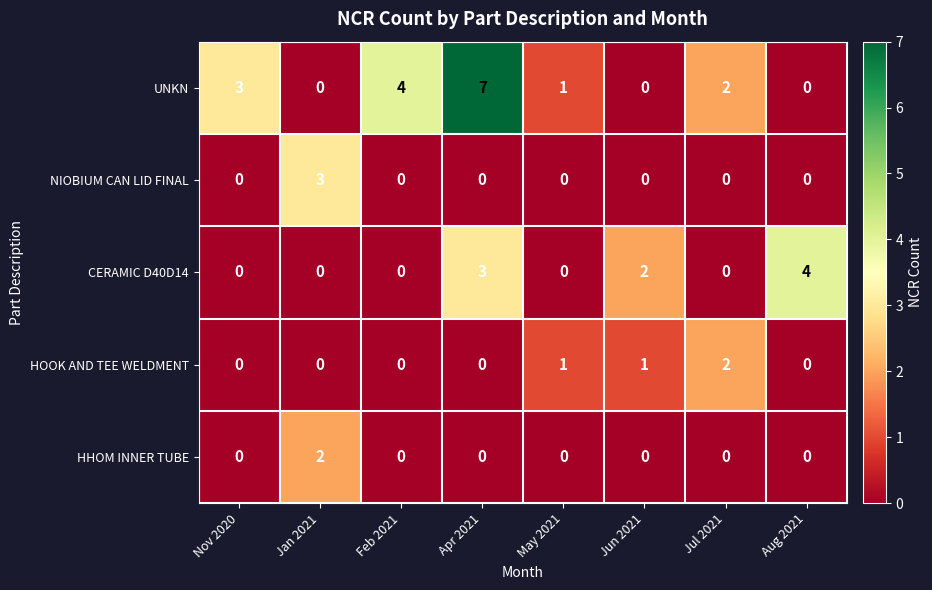

The UNKN series shows 0 at Jul 2021. True or false?

False